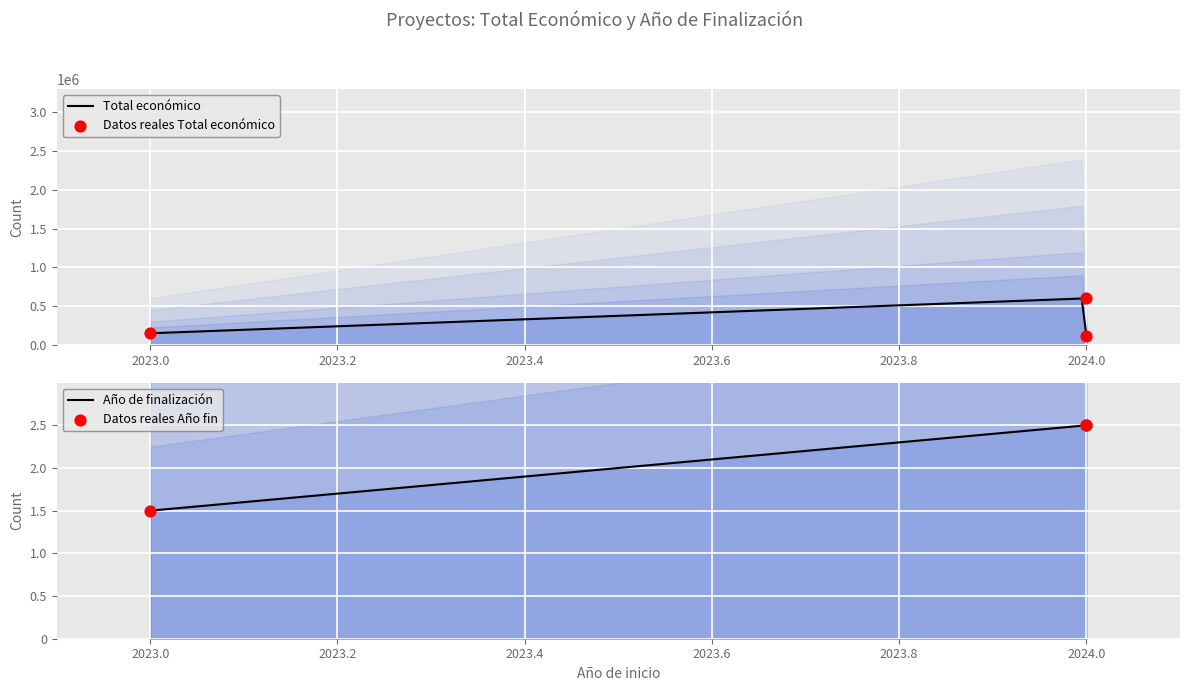

Which series has the largest total across all categories?

Total económico